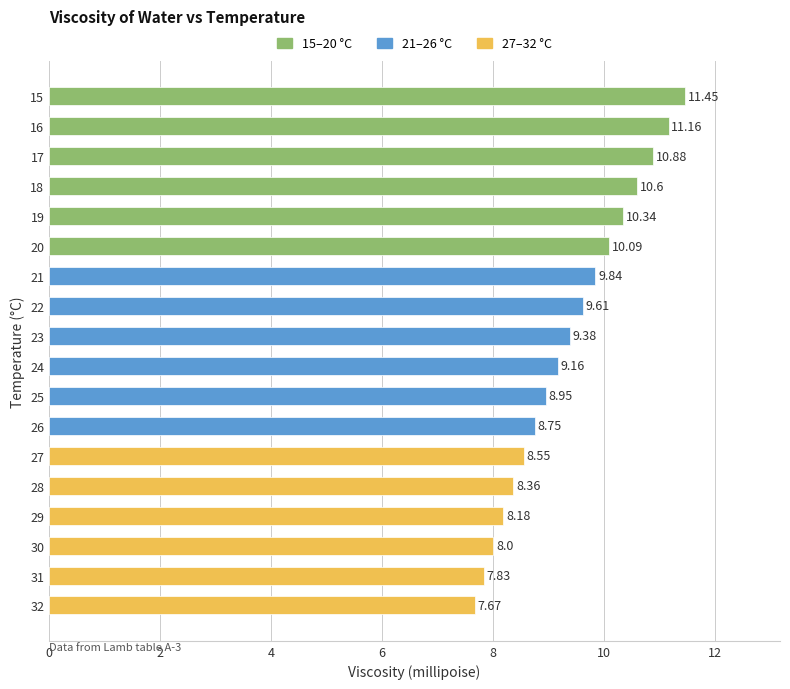

What is the sum of the values at 23 and 25?

18.3